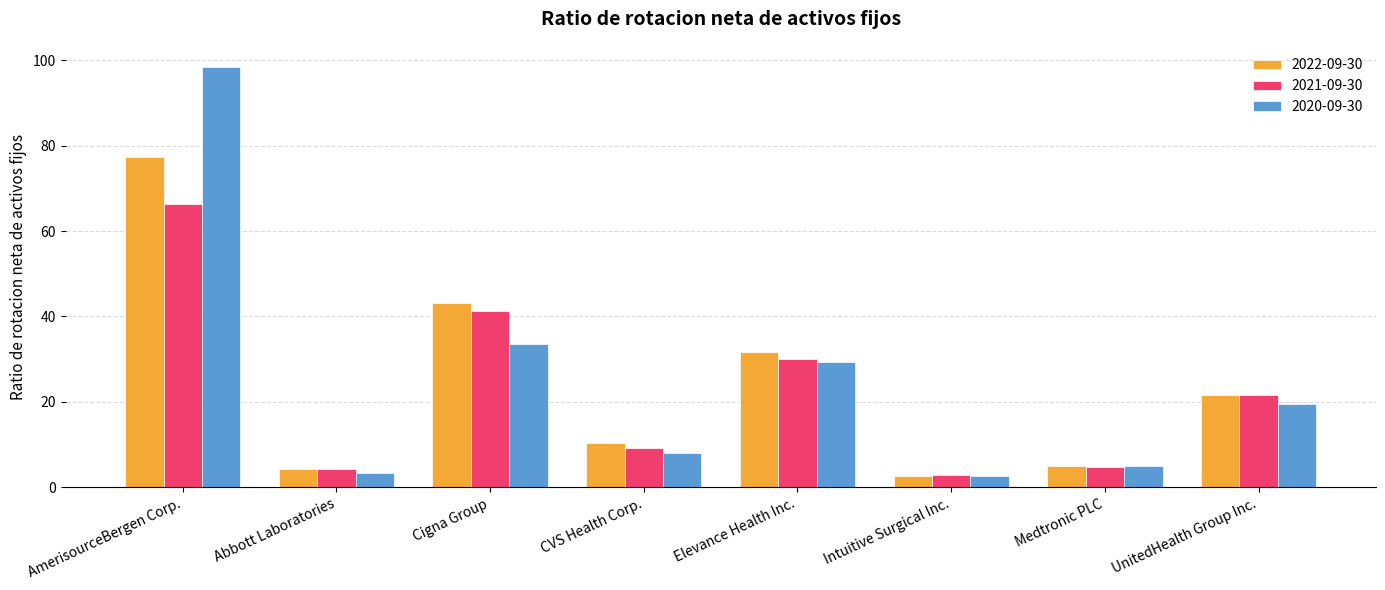

At which category is the sum across all series the highest?

AmerisourceBergen Corp.